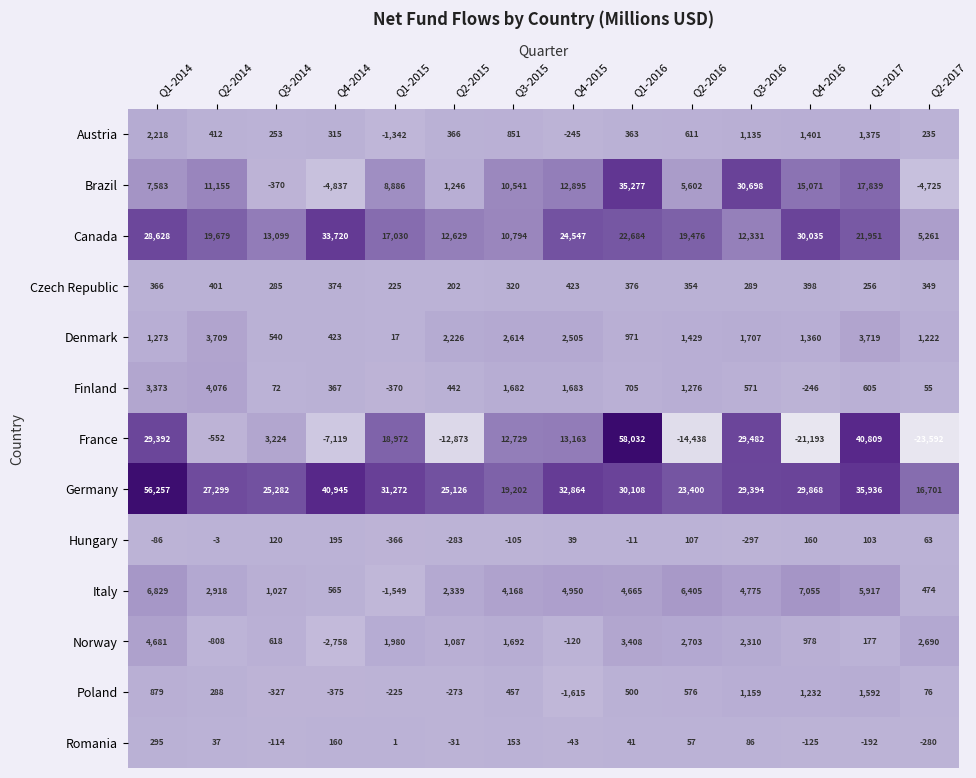

At which label does Germany first exceed 29868?

Q1-2014